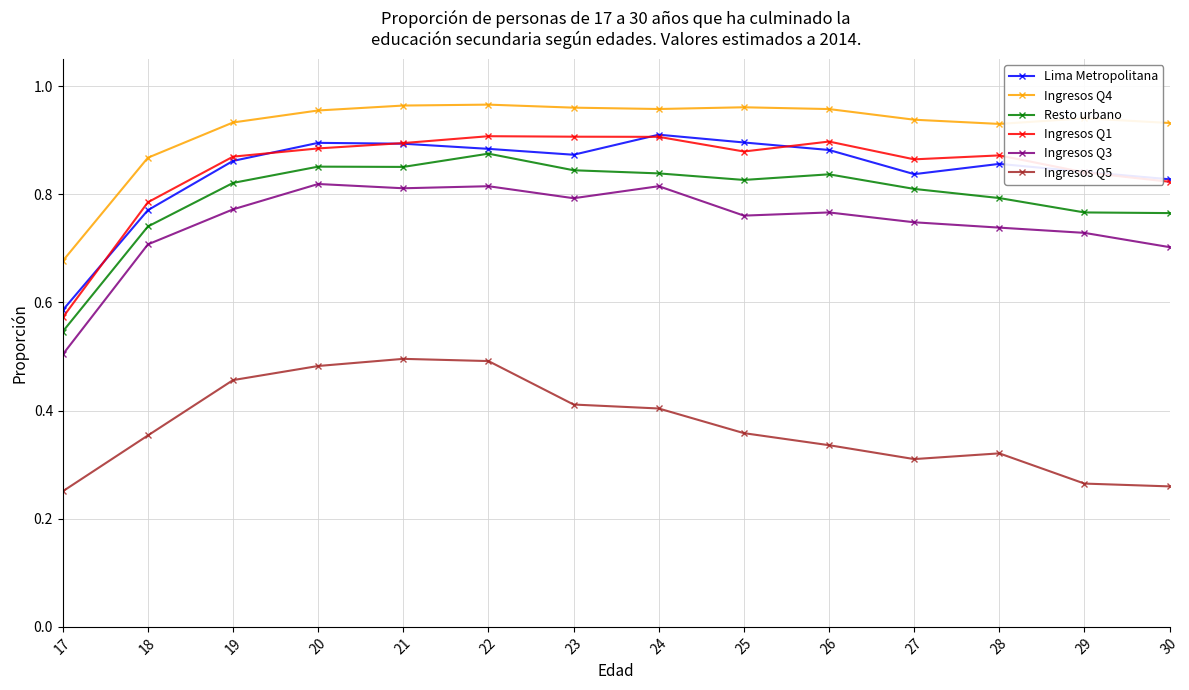

True or false: Lima Metropolitana has more than 2 points higher than both neighbors.

True